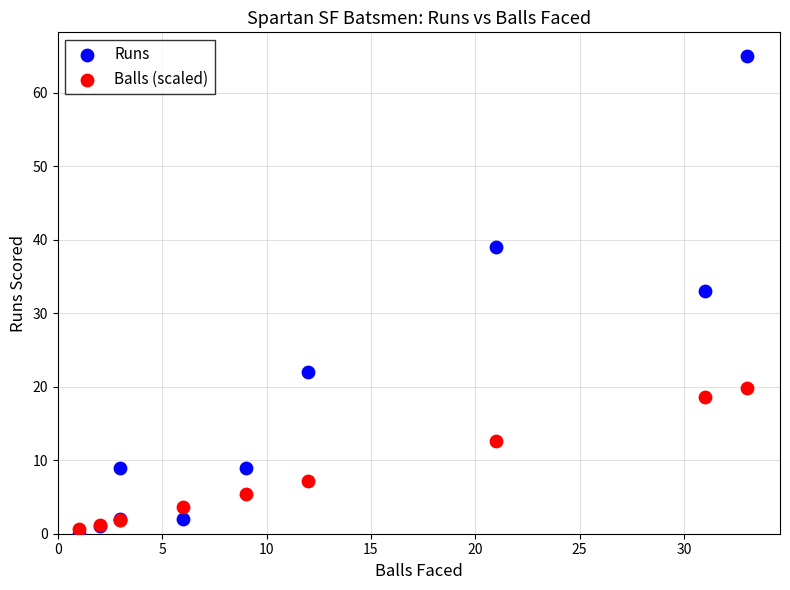

In the Runs series, what Y value is closest to 32?

33.0